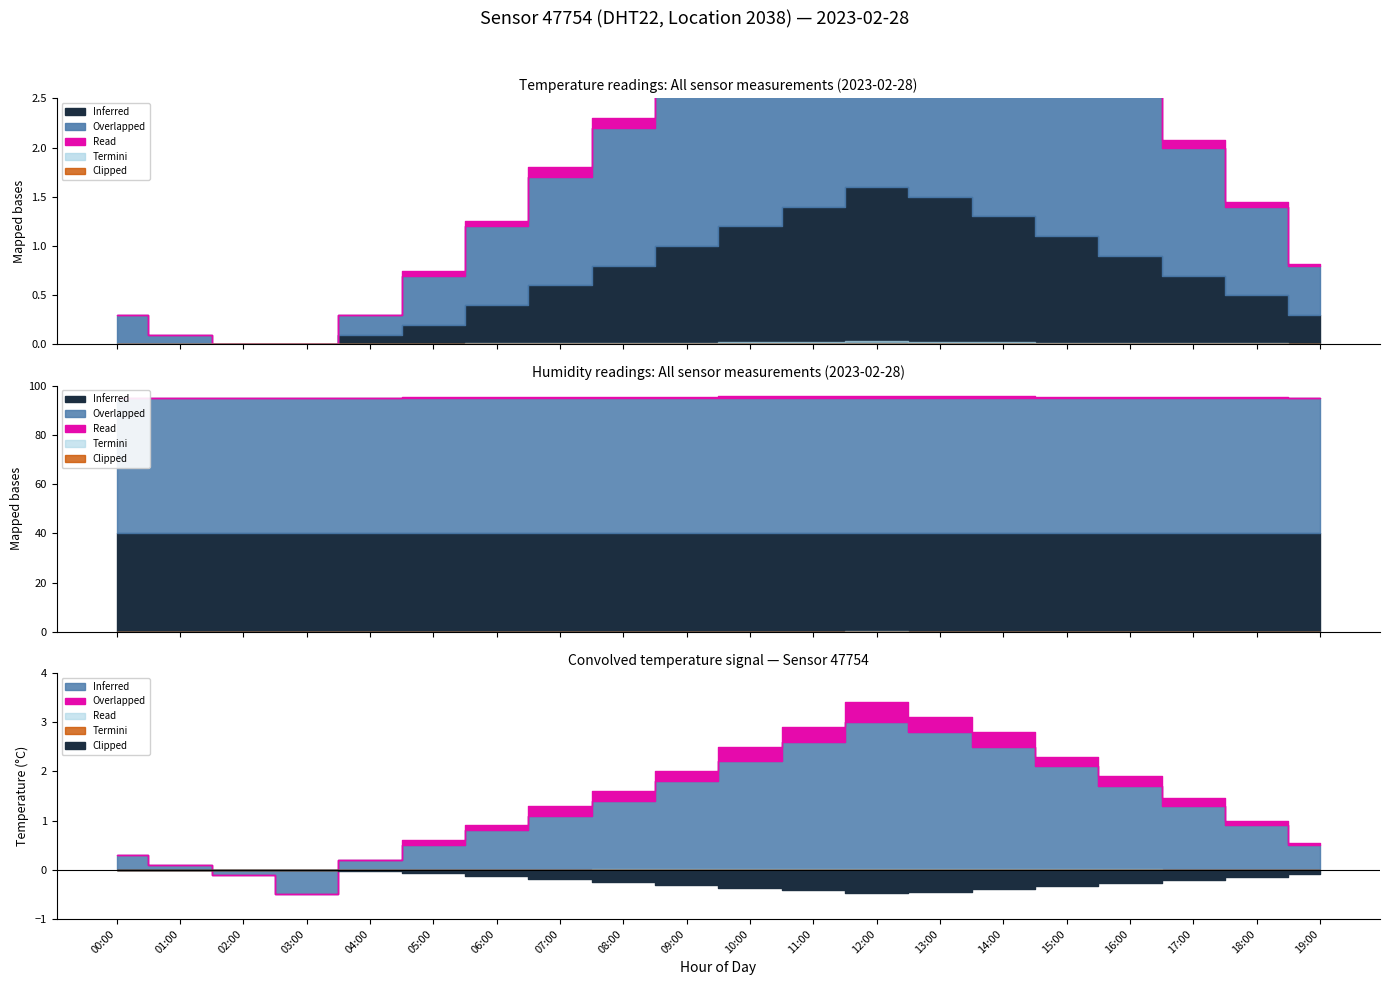

Which series has the largest total across all categories?

humidity